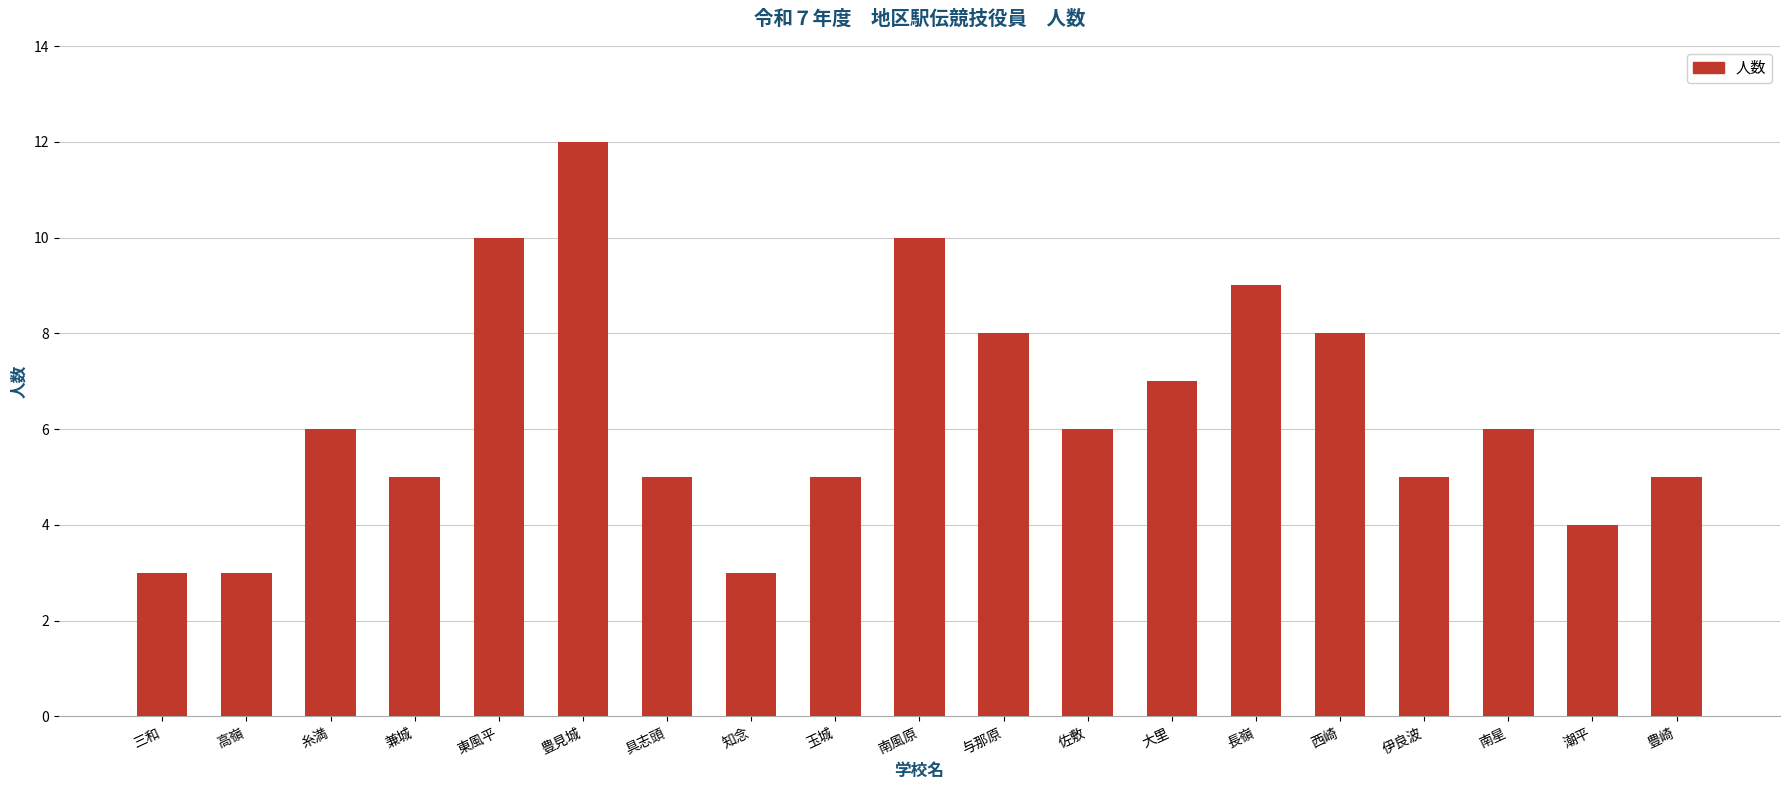

Approximately how many times larger is the value at 西崎 compared to 兼城?

1.6